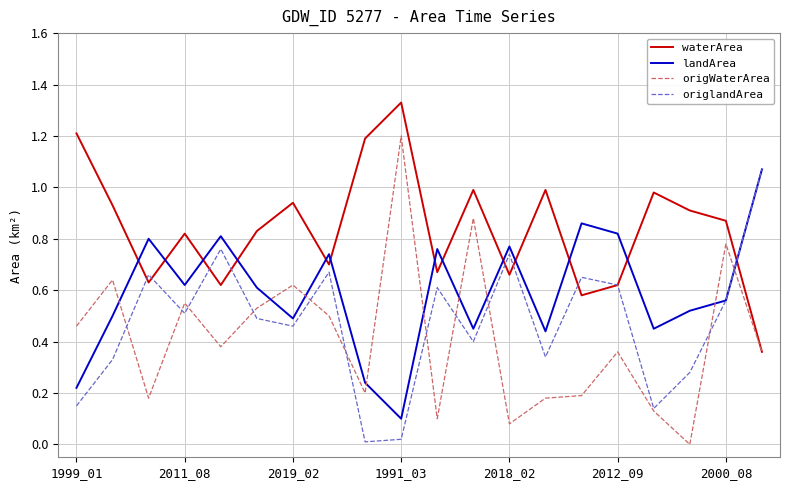

What is the maximum value for origWaterArea?

1.2